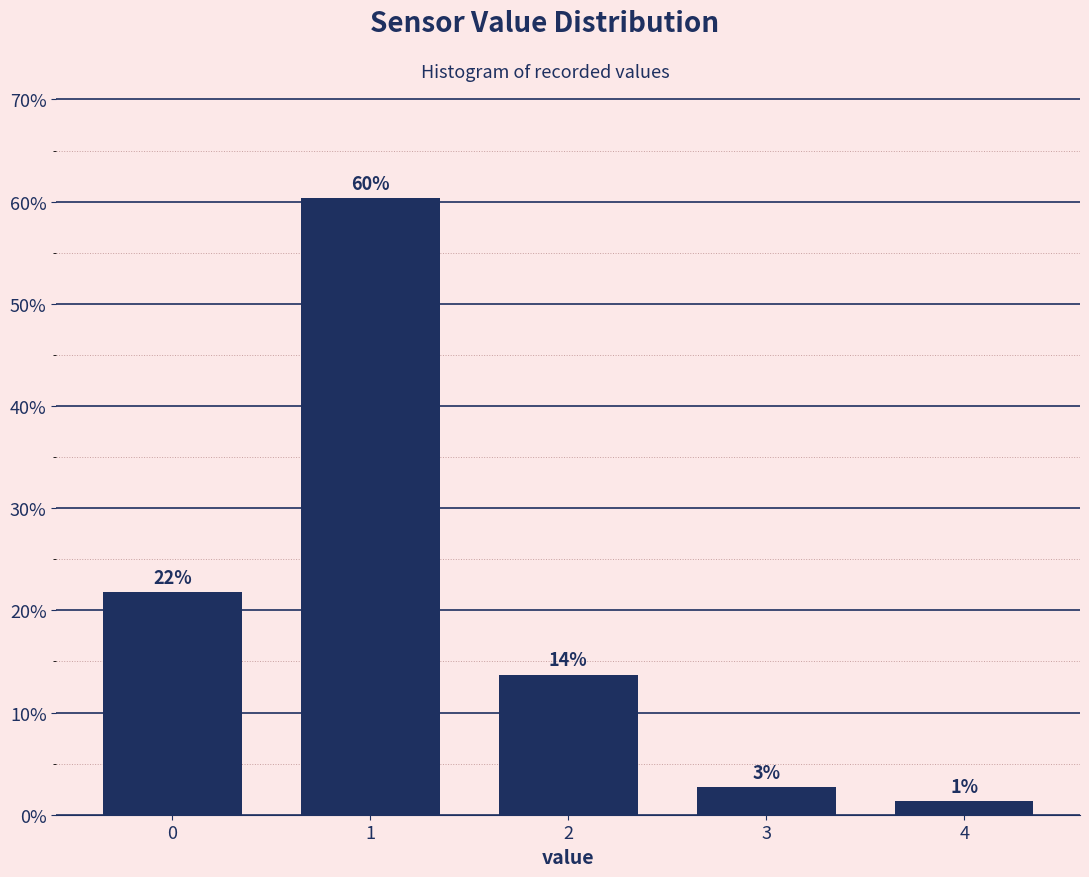

Are the bars horizontal?

No